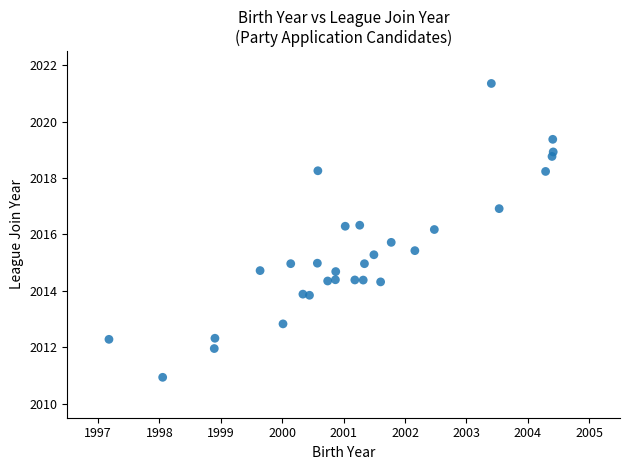

What is the range of X values (max minus min)?

7.2